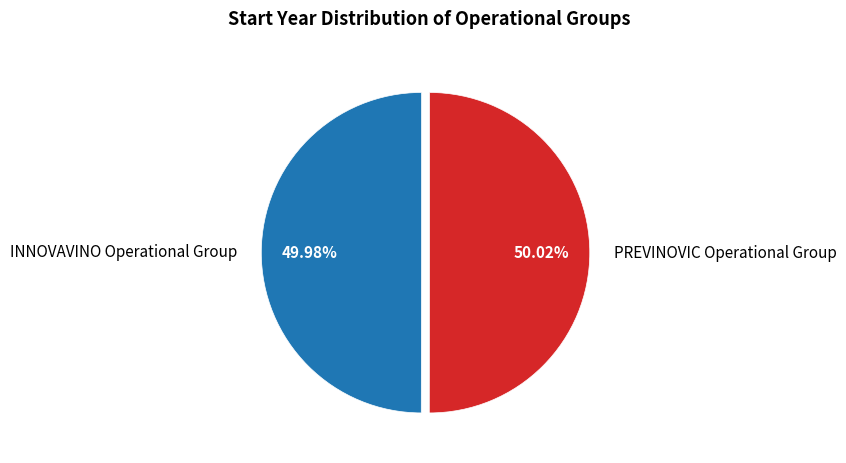

What percentage is the PREVINOVIC Operational Group slice, to the nearest percent?

50%